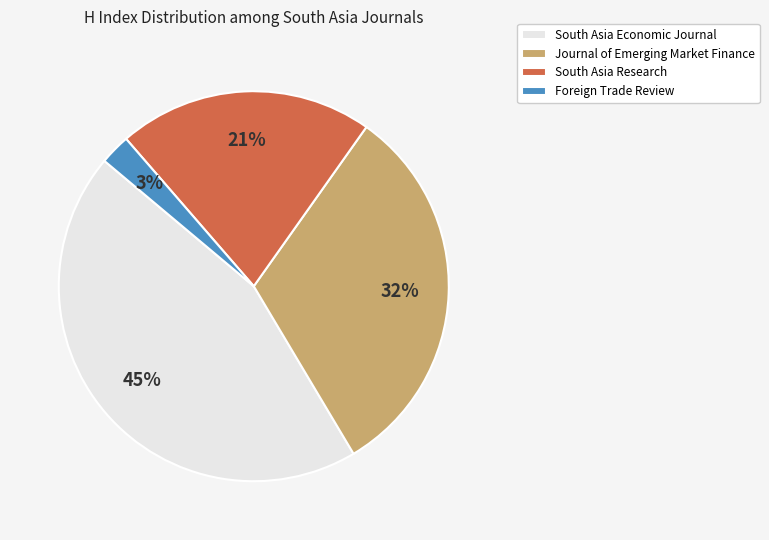

Is there a majority slice in this chart?

No